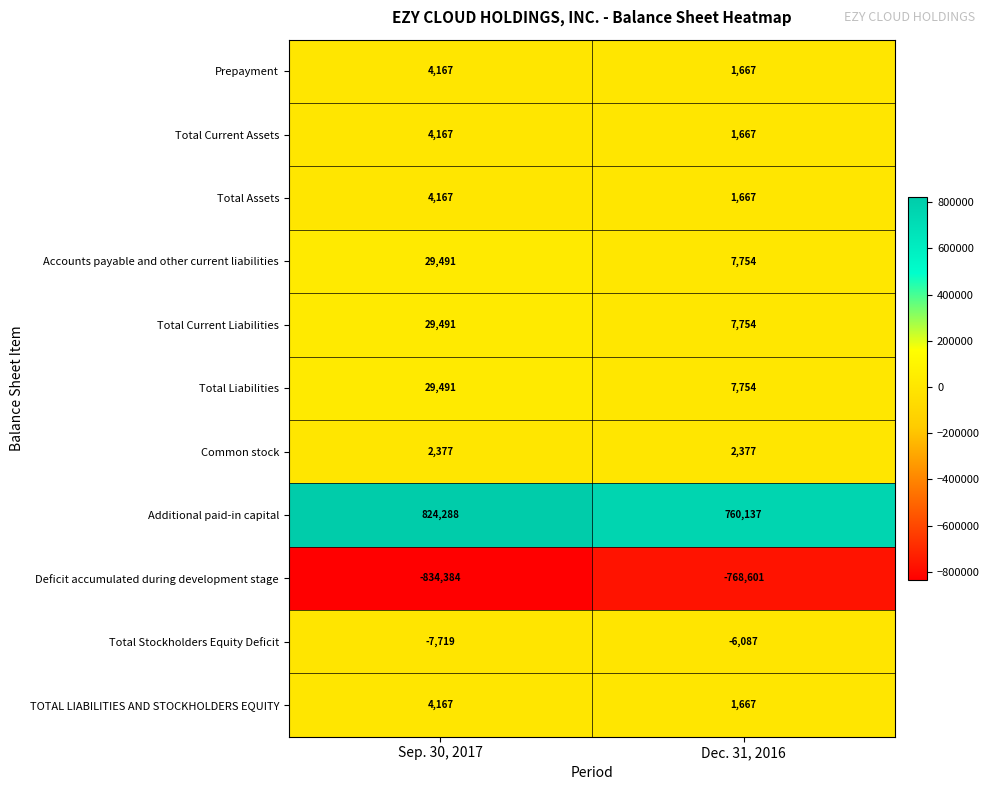

What is the difference between the TOTAL LIABILITIES AND STOCKHOLDERS EQUITY values at Dec. 31, 2016 and Sep. 30, 2017?

2500